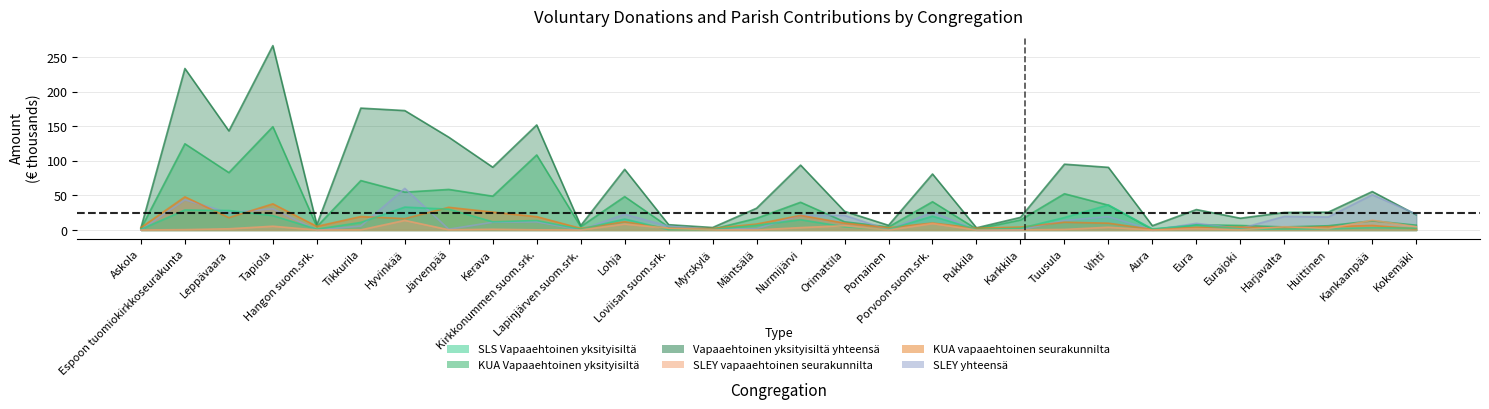

What is the greatest value displayed?

266.5